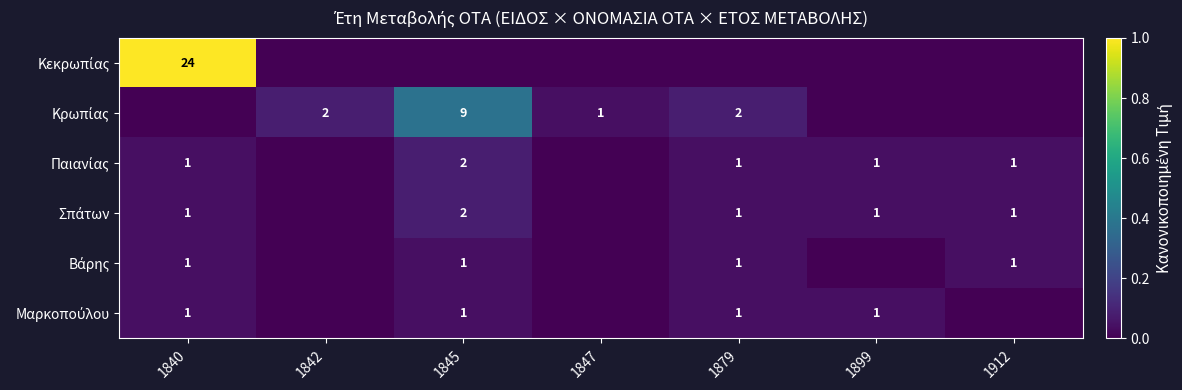

Is it true that Κρωπίας equals 0.5 at 1845?

False